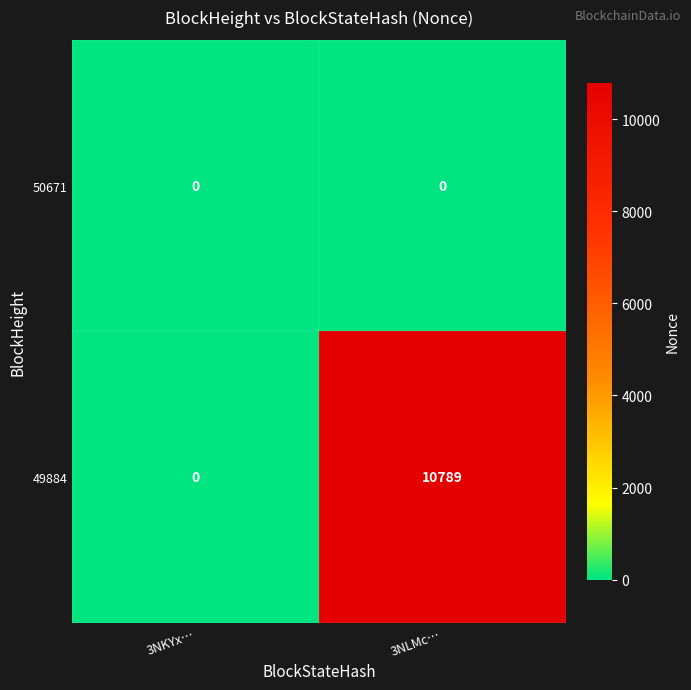

What is the approximate value of 49884 at 3NLMc…, to the nearest 50?

10800